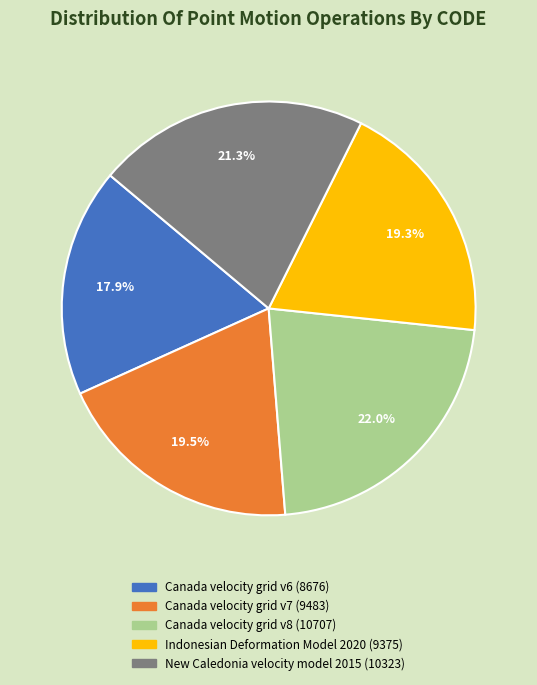

Is it true that Canada velocity grid v8 is 22% of the pie?

True